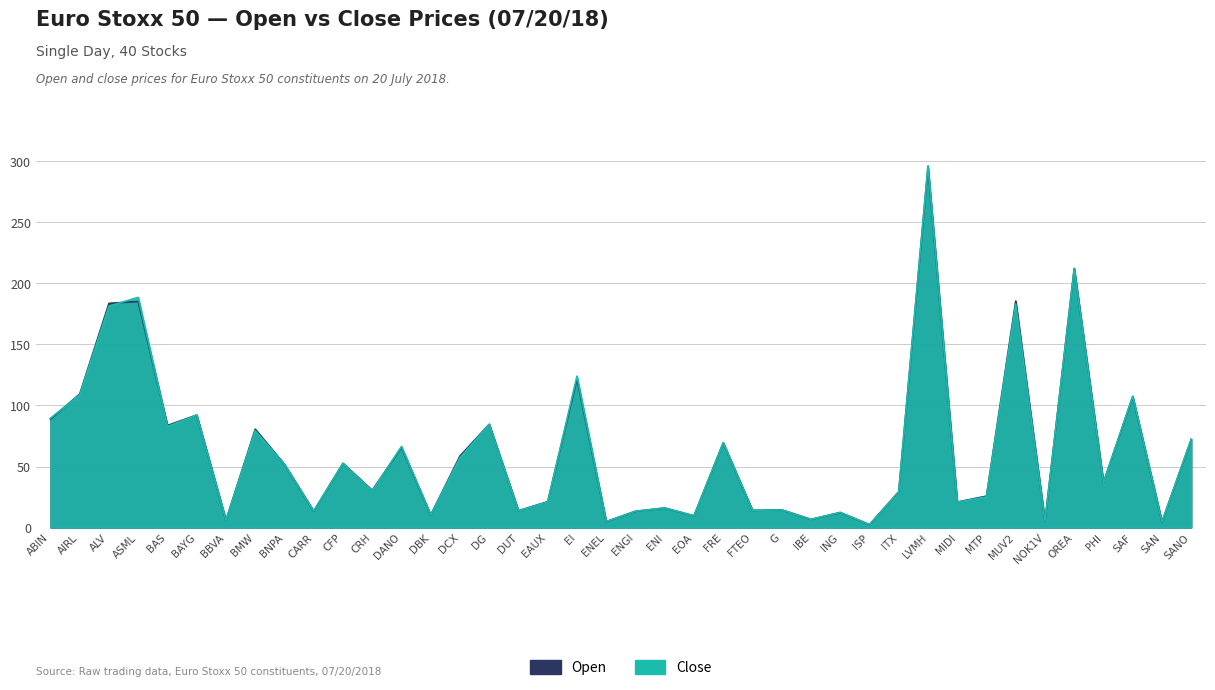

Which has a higher value, DANO or EI?

EI